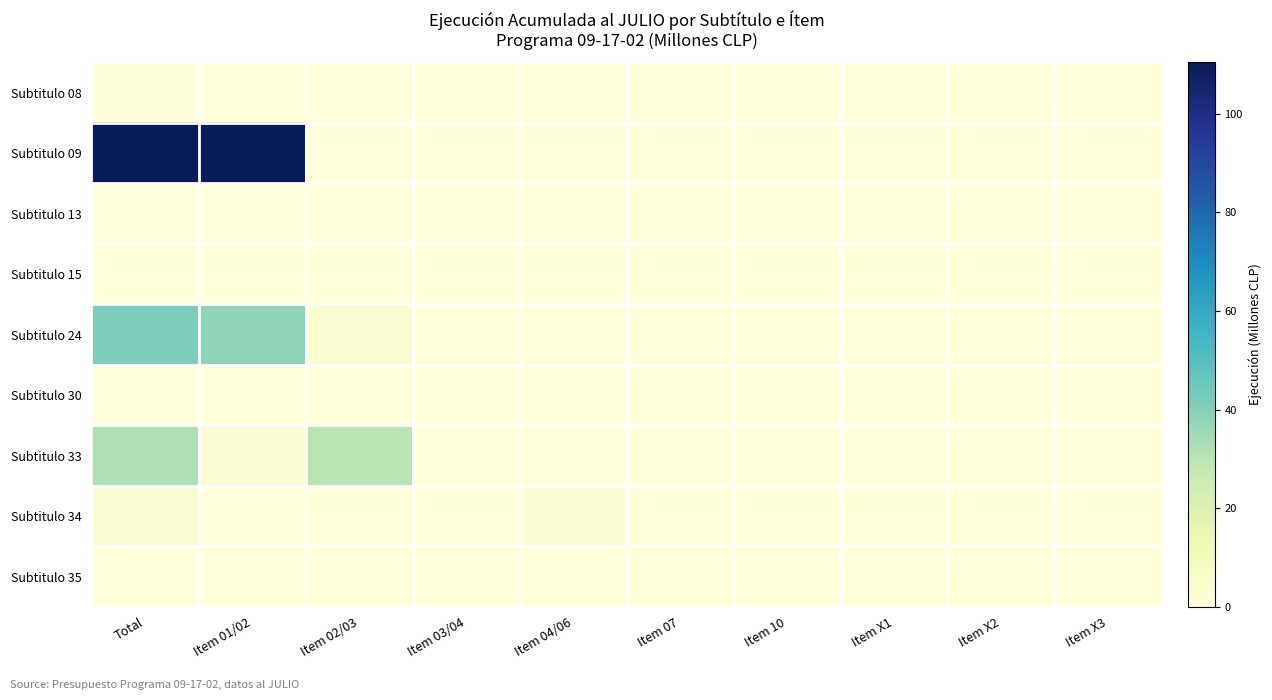

Reading right to left, extract all data points from this chart.

Subtitulo 08: Item X3=0.0	Item X2=0.0	Item X1=0.0	Item 10=0.0	Item 07=0.0	Item 04/06=0.0	Item 03/04=0.0	Item 02/03=0.0	Item 01/02=0.0	Total=0.4
Subtitulo 09: Item X3=0.0	Item X2=0.0	Item X1=0.0	Item 10=0.0	Item 07=0.0	Item 04/06=0.0	Item 03/04=0.0	Item 02/03=0.2	Item 01/02=110.2	Total=110.4
Subtitulo 13: Item X3=0.0	Item X2=0.0	Item X1=0.0	Item 10=0.0	Item 07=0.0	Item 04/06=0.0	Item 03/04=0.0	Item 02/03=0.0	Item 01/02=0.0	Total=0.0
Subtitulo 15: Item X3=0.0	Item X2=0.0	Item X1=0.0	Item 10=0.0	Item 07=0.0	Item 04/06=0.0	Item 03/04=0.0	Item 02/03=0.0	Item 01/02=0.0	Total=0.0
Subtitulo 24: Item X3=0.0	Item X2=0.0	Item X1=0.0	Item 10=0.0	Item 07=0.0	Item 04/06=0.0	Item 03/04=0.0	Item 02/03=3.0	Item 01/02=38.4	Total=41.4
Subtitulo 30: Item X3=0.0	Item X2=0.0	Item X1=0.0	Item 10=0.0	Item 07=0.0	Item 04/06=0.0	Item 03/04=0.0	Item 02/03=0.0	Item 01/02=0.0	Total=0.0
Subtitulo 33: Item X3=0.0	Item X2=0.0	Item X1=0.0	Item 10=0.0	Item 07=0.0	Item 04/06=0.0	Item 03/04=0.0	Item 02/03=30.2	Item 01/02=2.5	Total=32.7
Subtitulo 34: Item X3=0.0	Item X2=0.0	Item X1=0.0	Item 10=0.0	Item 07=0.0	Item 04/06=2.5	Item 03/04=0.0	Item 02/03=0.2	Item 01/02=0.0	Total=2.7
Subtitulo 35: Item X3=0.0	Item X2=0.0	Item X1=0.0	Item 10=0.0	Item 07=0.0	Item 04/06=0.0	Item 03/04=0.0	Item 02/03=0.0	Item 01/02=0.0	Total=0.0